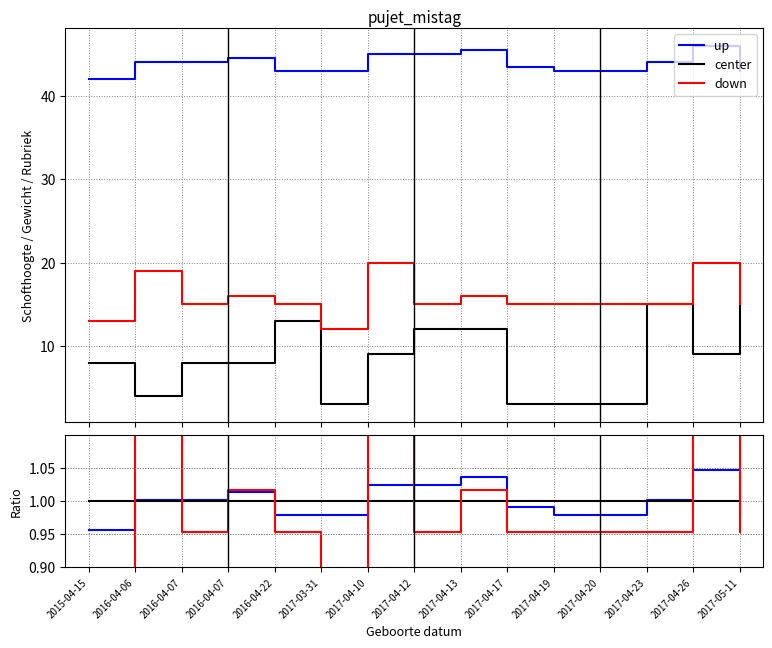

Does the chart display data point markers on the line(s)?

No